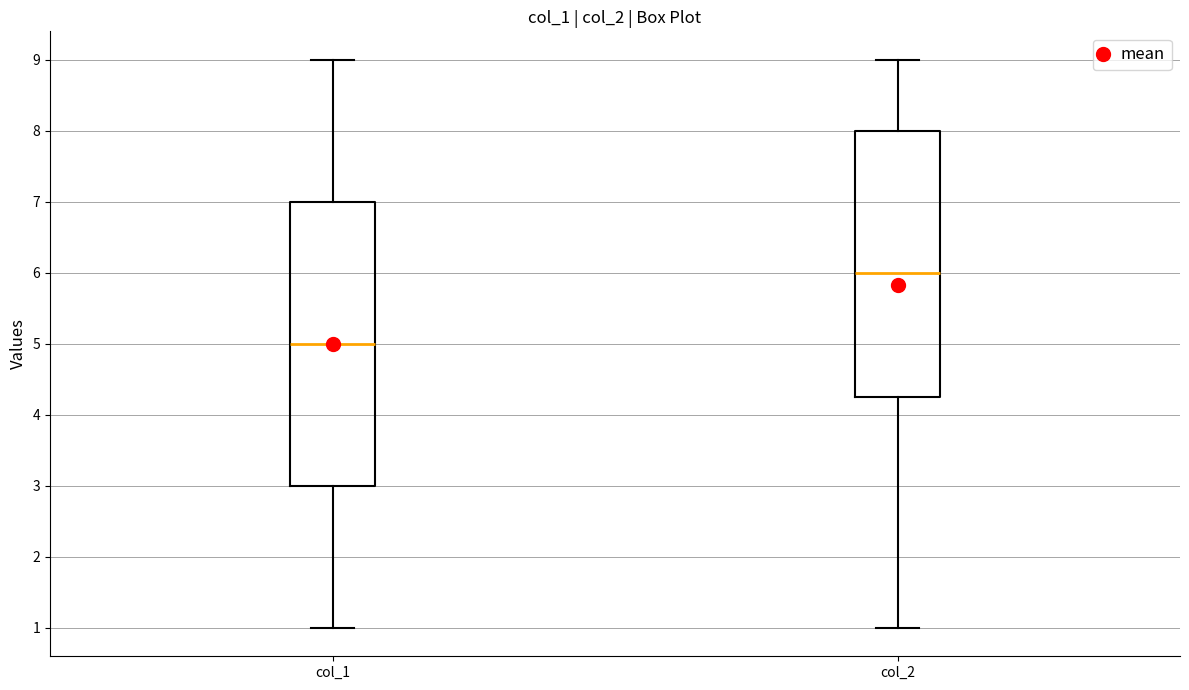

Reading left to right, transcribe this box plot: for each box, give where its median line is, the range the box spans, and where its two whiskers end, as read against the y-axis. The values are not printed on the chart, so give them approximately, as read against the axis.

col_1: median 5.0, box 3.0 to 7.0, whiskers 1.0 to 9.0
col_2: median 6.0, box 4.3 to 8.0, whiskers 1.0 to 9.0